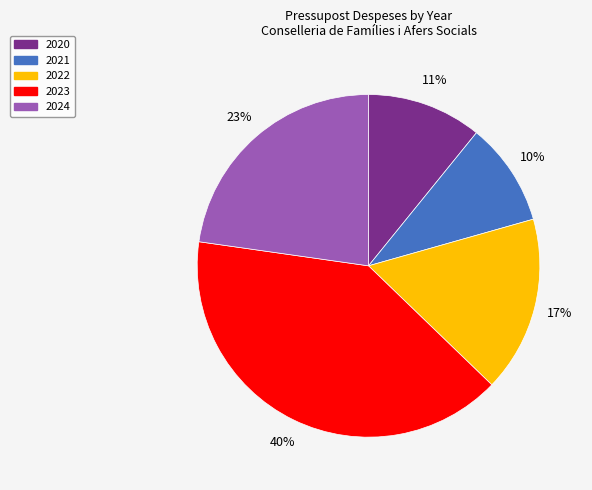

Which has a higher value, 2024 or 2020?

2024